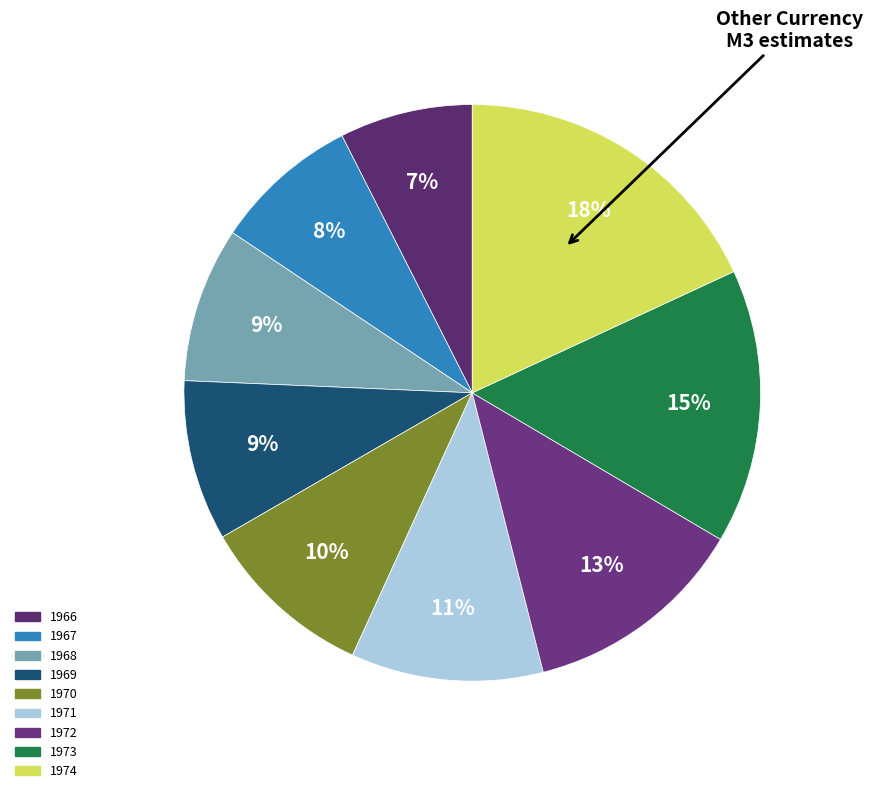

How many slices are in this pie chart?

9